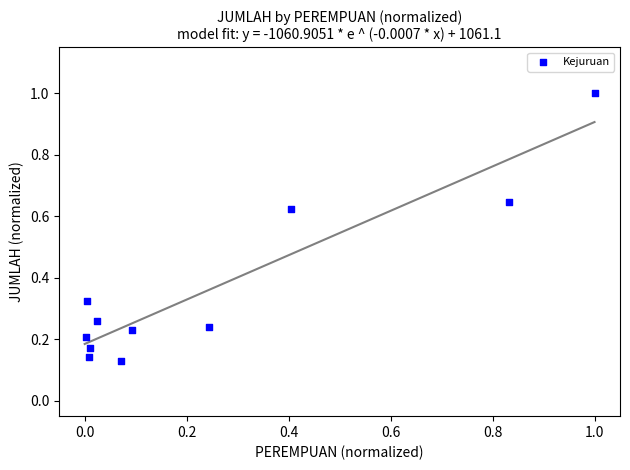

What is the average Y value?

0.4